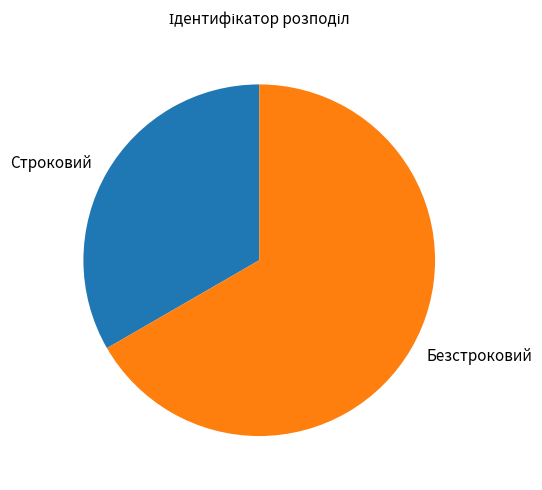

What is the smallest slice in the pie chart?

Строковий